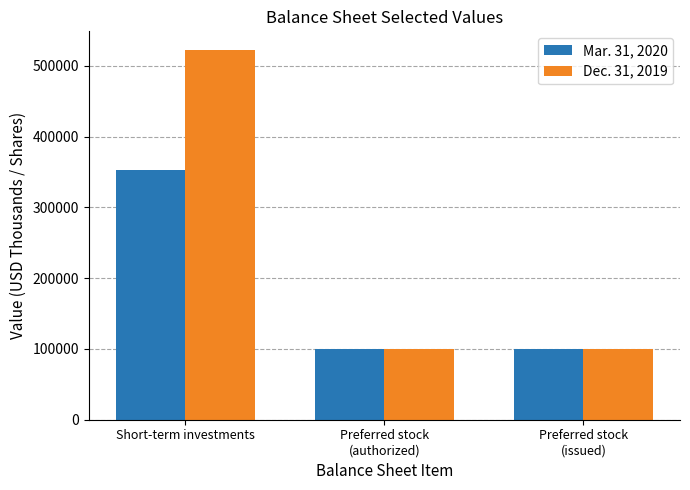

Are the bars grouped side by side (vs. stacked)?

Yes